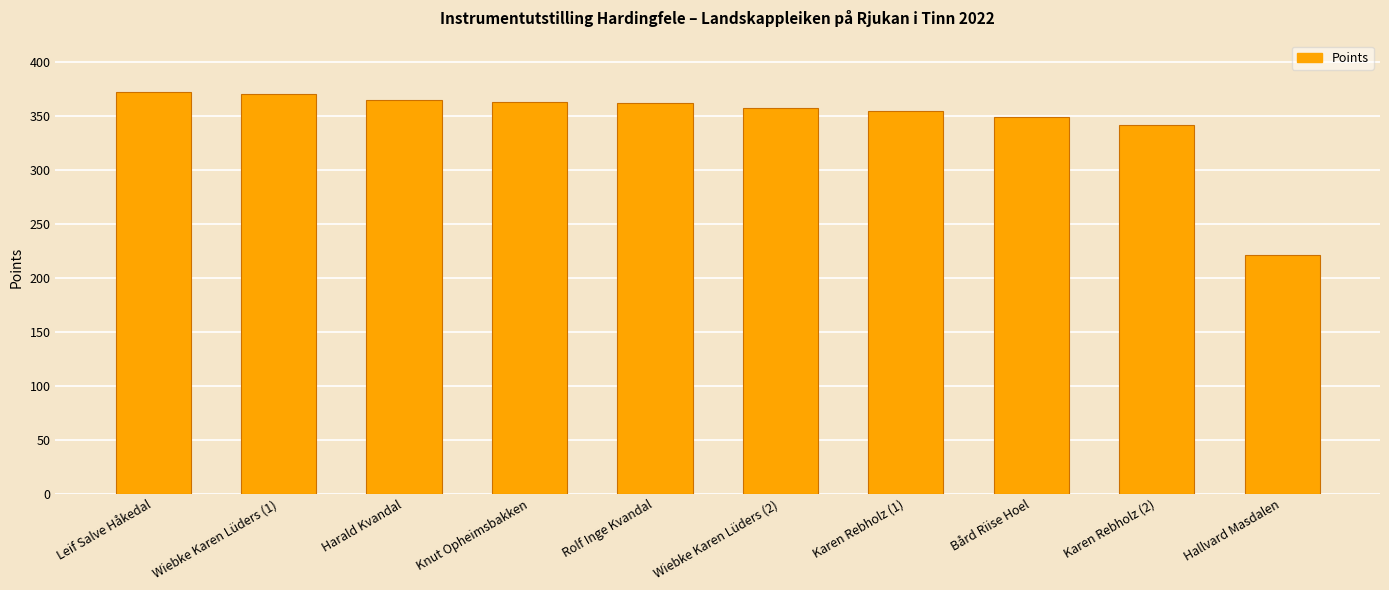

Where does the data first go above 362?

Leif Salve Håkedal